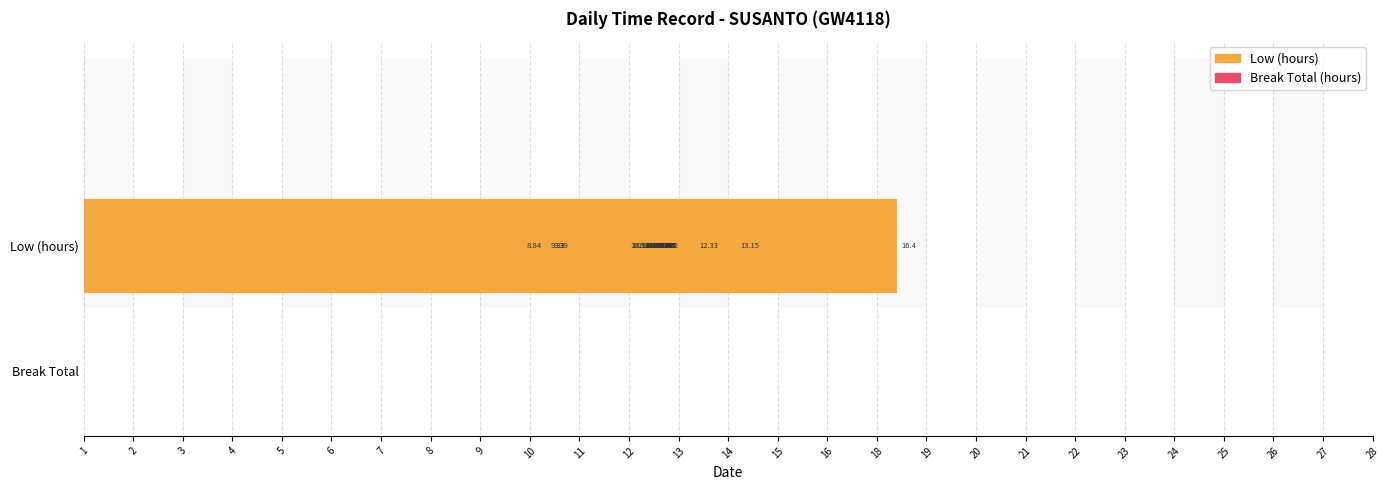

What is the value of the Low (hours) bar at the 7th from the left?

11.4